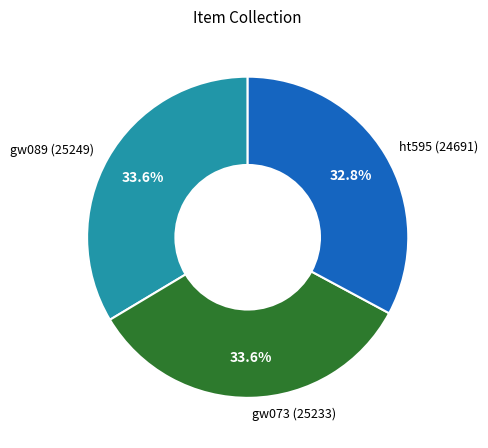

Which has a higher value, ht595 (24691) or gw089 (25249)?

gw089 (25249)